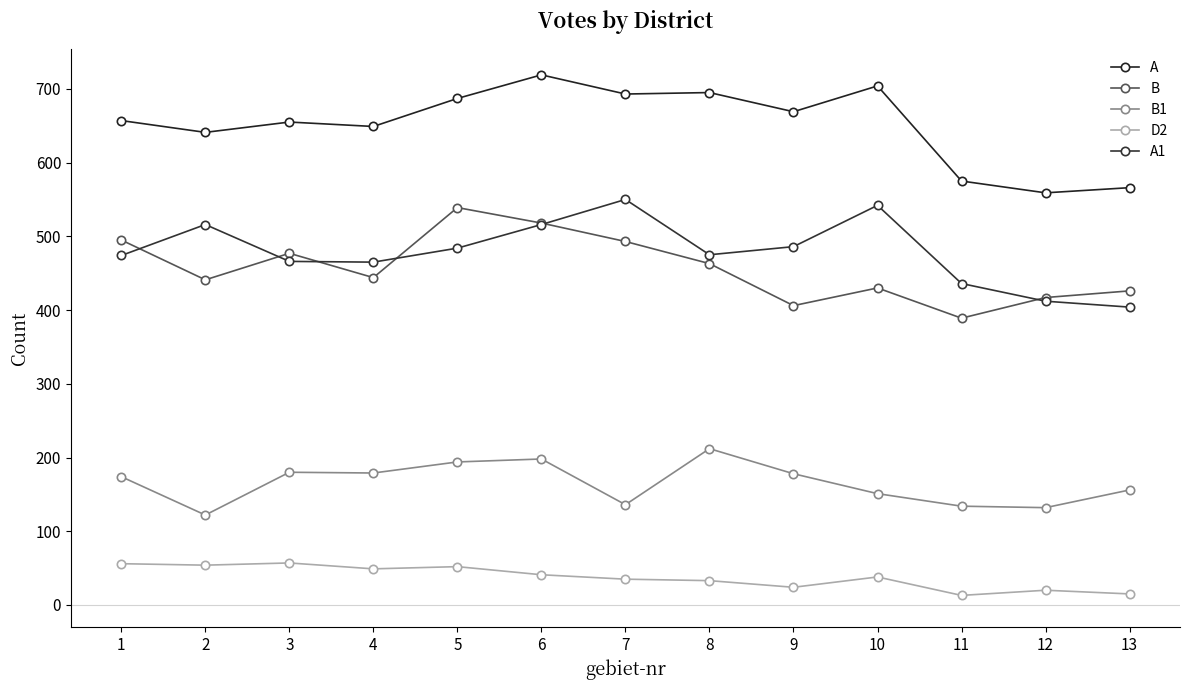

How many distinct data groups are displayed?

5